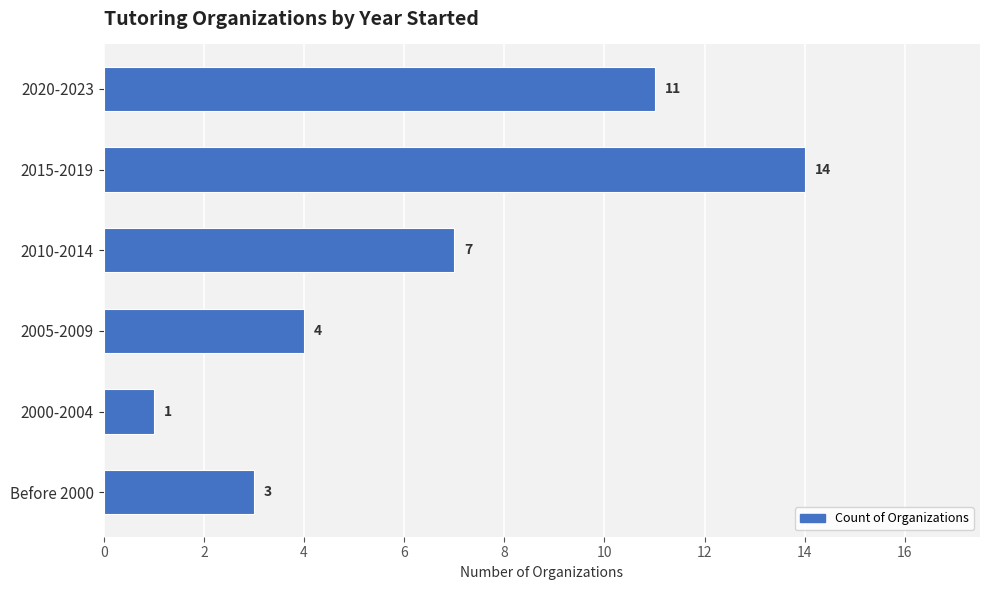

Rank the categories by value from lowest to highest.

2000-2004, Before 2000, 2005-2009, 2010-2014, 2020-2023, 2015-2019